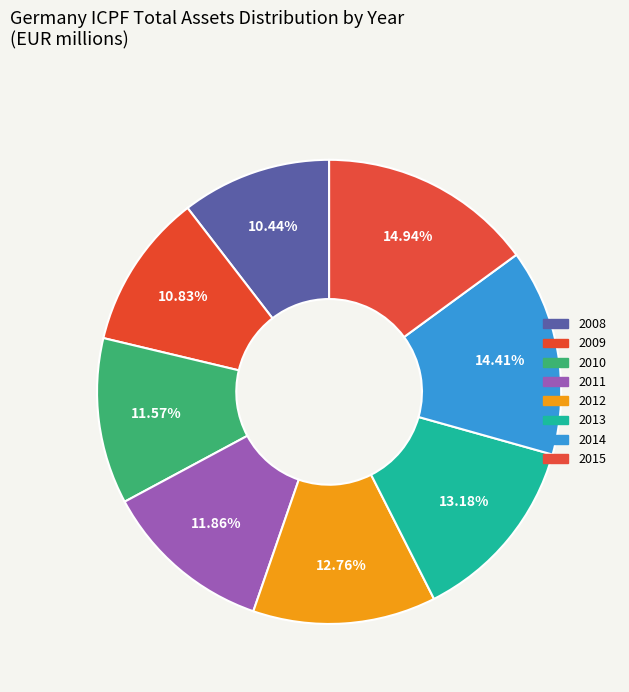

How many slices are in this pie chart?

8